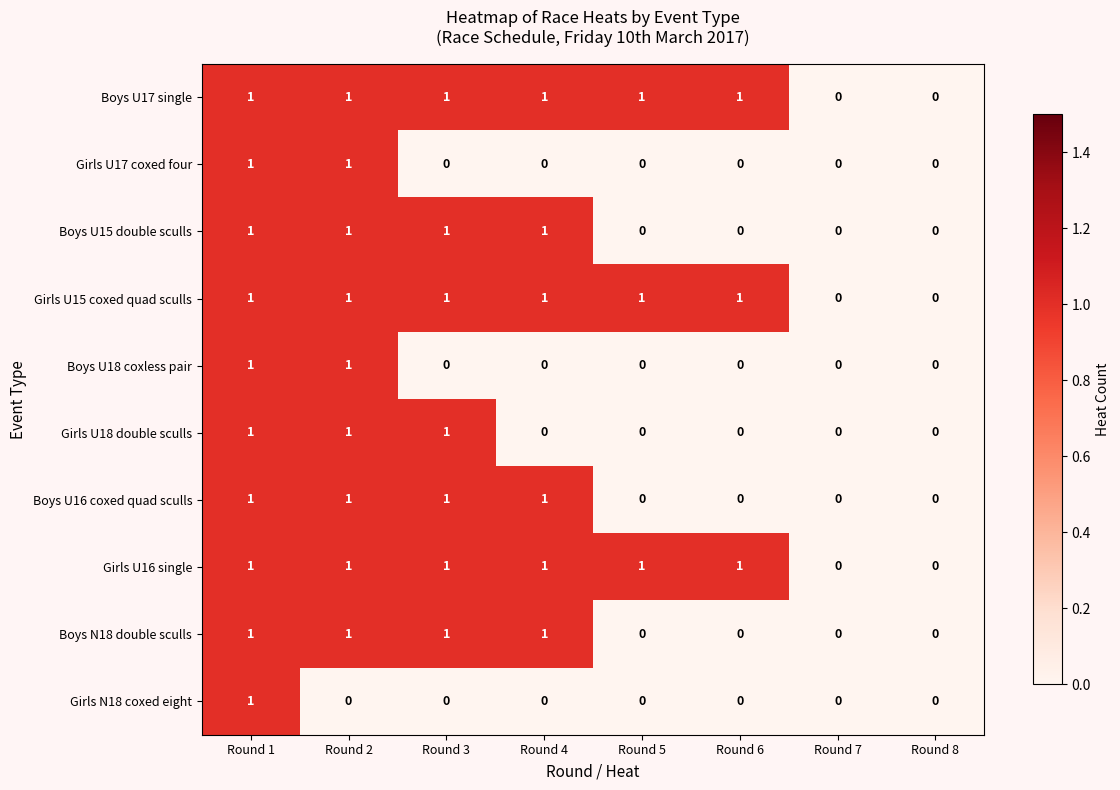

Is the value of Boys U17 single at Round 8 greater than the value of Girls U18 double sculls at Round 2?

No